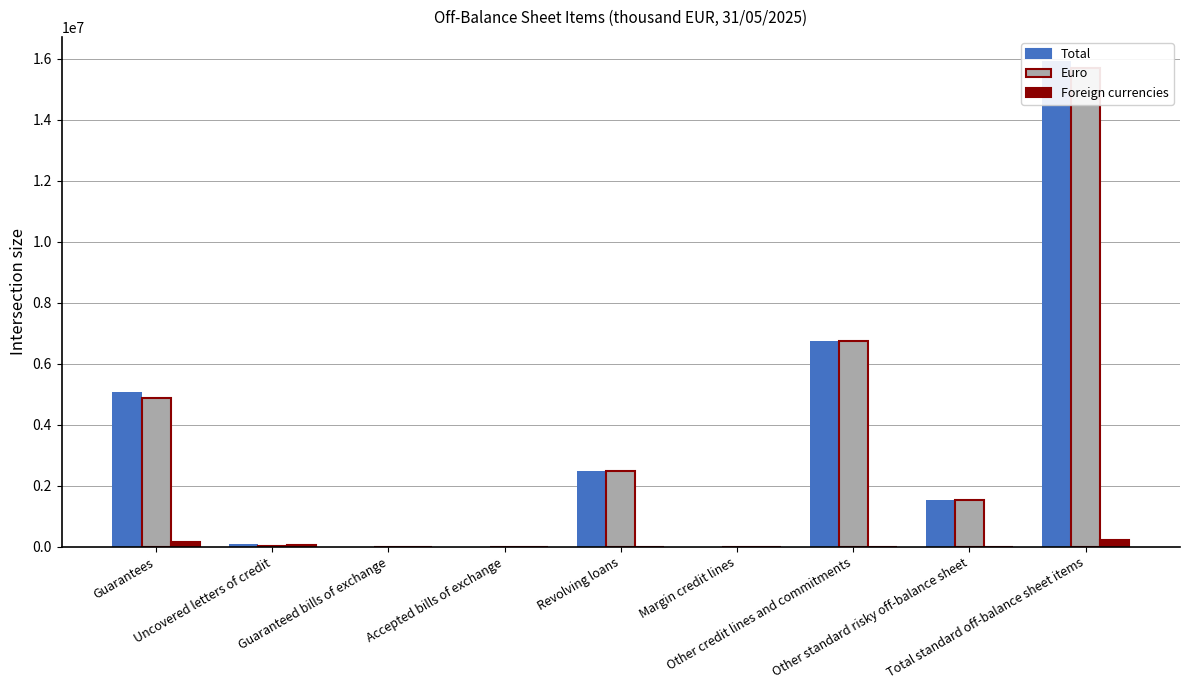

What is the highest value of the Foreign currencies series?

229963